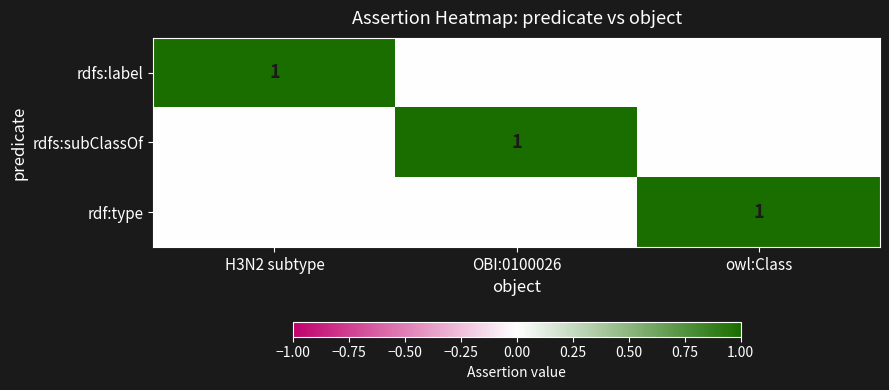

What is the total value across all series at owl:Class?

1